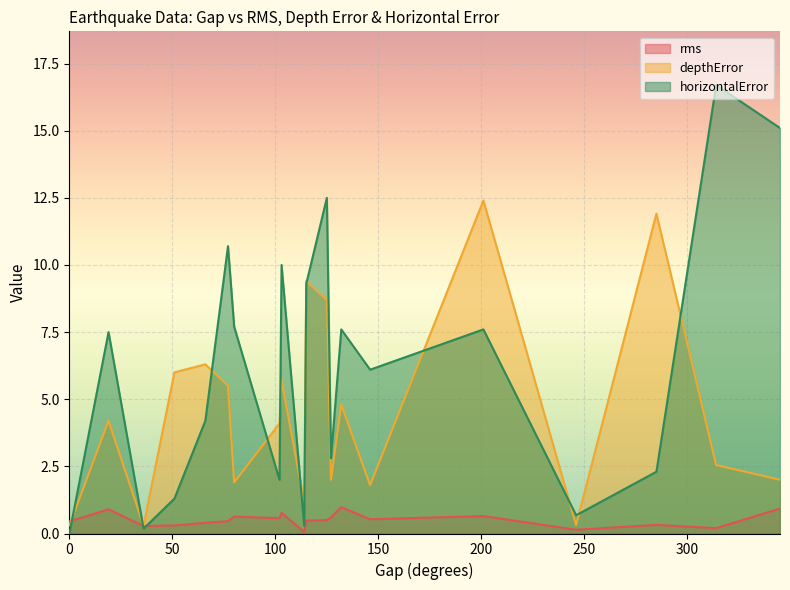

The value of horizontalError at 285 is 2.3. True or false?

True